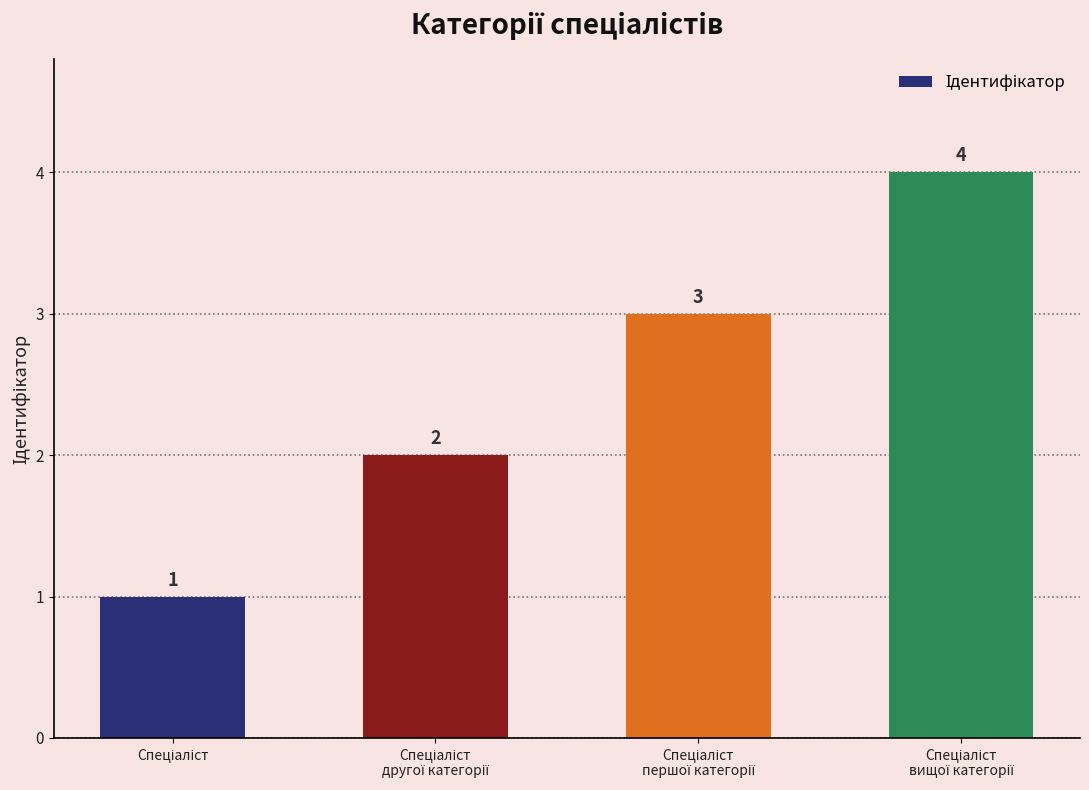

What is the difference between the maximum and minimum values?

3